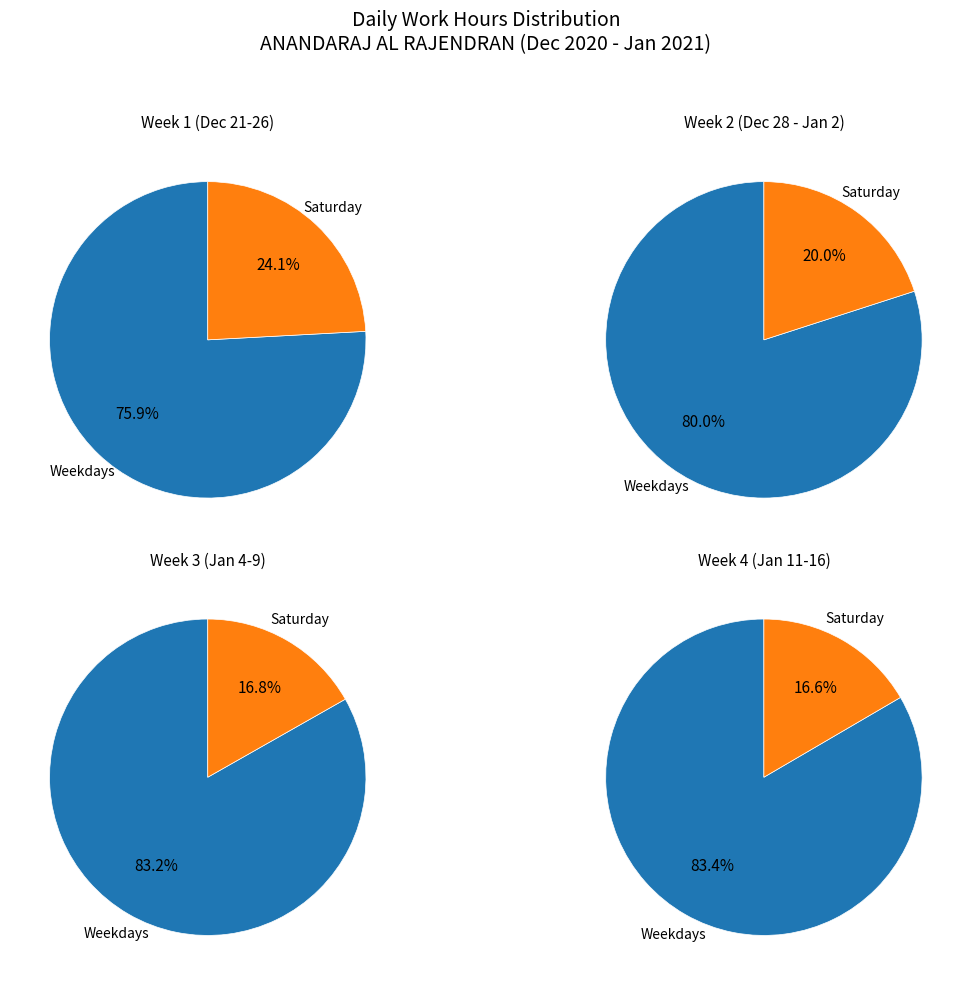

Is 9-Sat the majority of the pie?

No